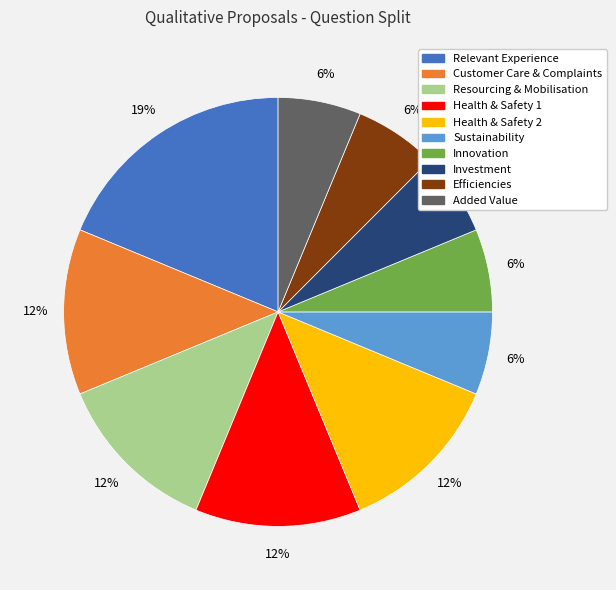

To the nearest percent, what is the average slice percentage?

10%